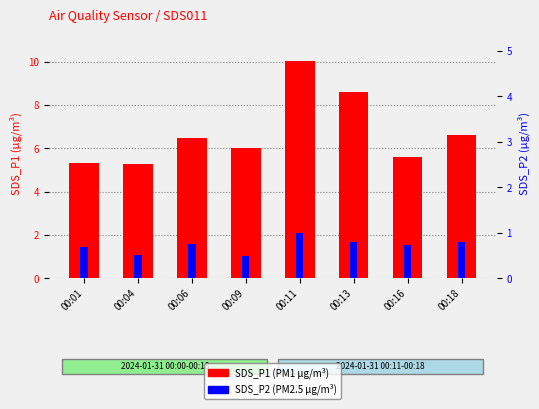

The value of SDS_P1 (PM1) at 00:13 is 3.3. True or false?

False